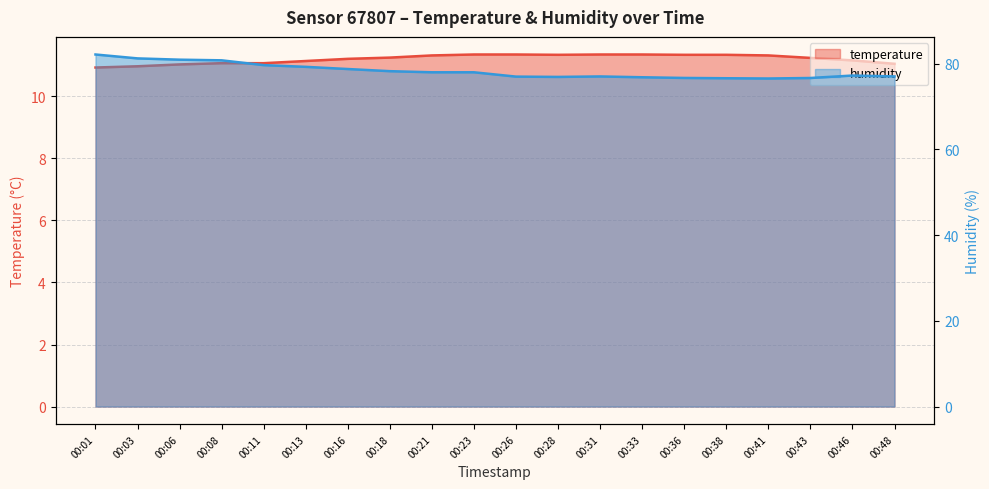

Does the chart display data point markers on the line(s)?

No